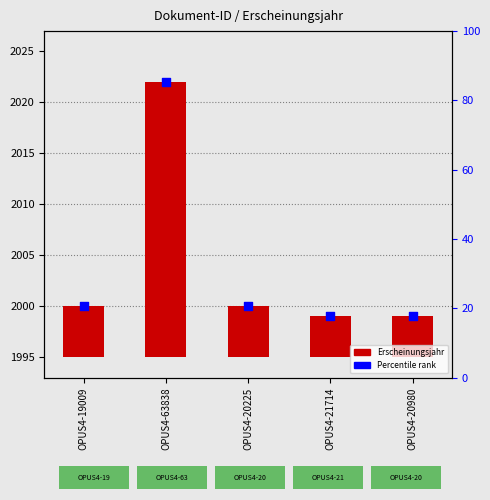

What are all the series names shown in the legend?

Erscheinungsjahr, Percentile rank